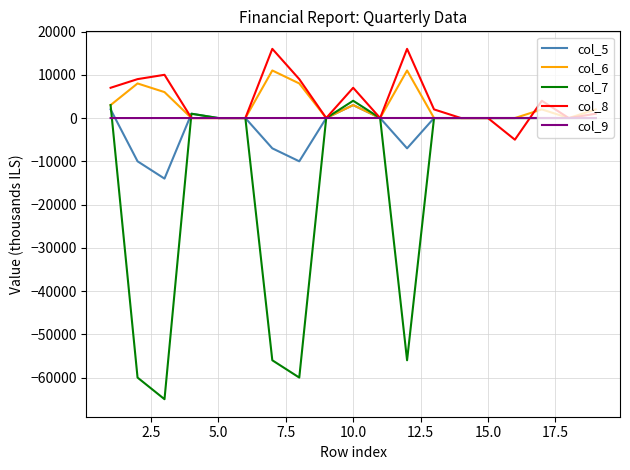

What is the lowest value of the col_5 series?

-14000